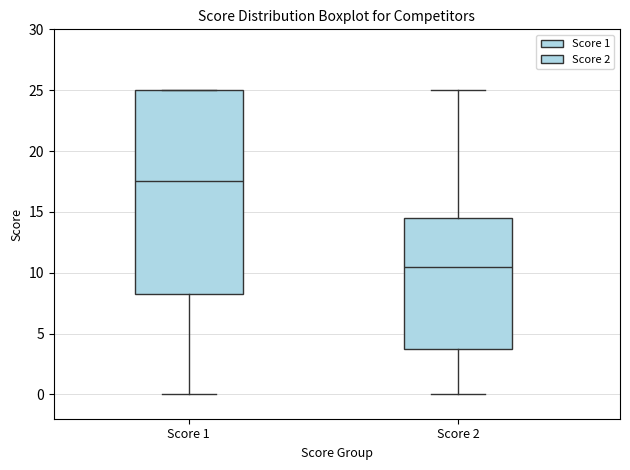

Which box has the lowest median line?

Score 2